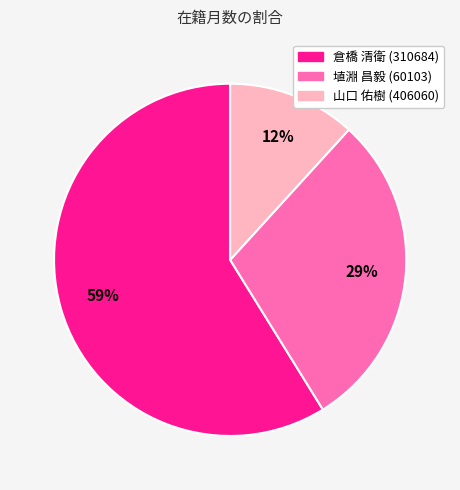

Rank the categories by value from lowest to highest.

山口 佑樹 (406060), 埴淵 昌毅 (60103), 倉橋 清衛 (310684)